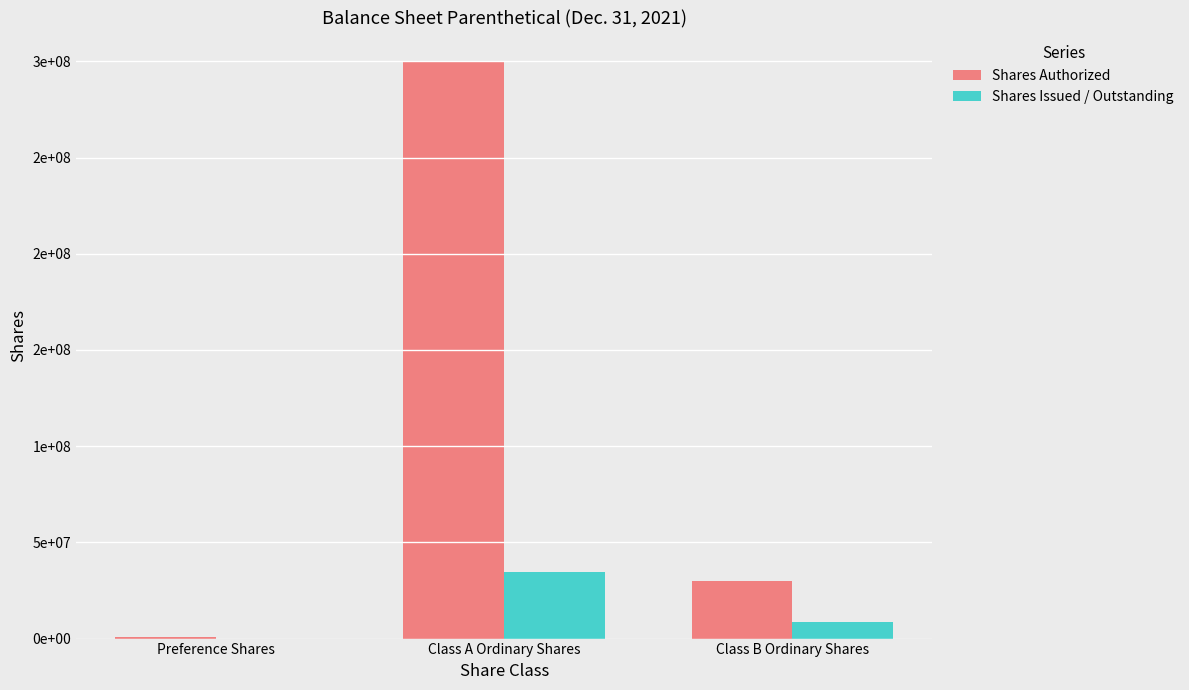

Are the bars grouped side by side (vs. stacked)?

Yes